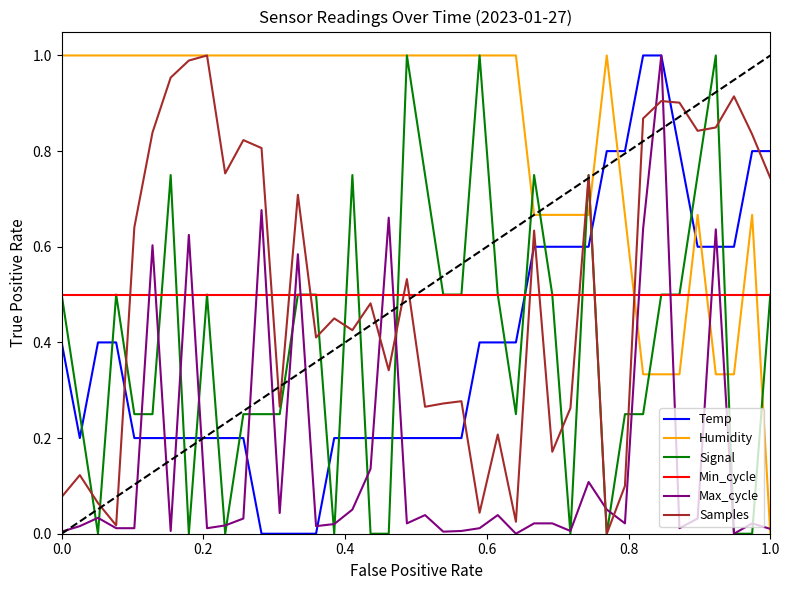

What is the sum of all Temp values?

15.8